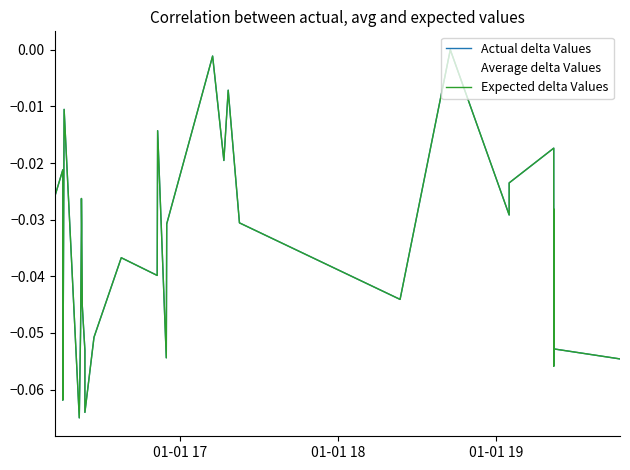

Which series has the largest total across all categories?

Actual delta Values